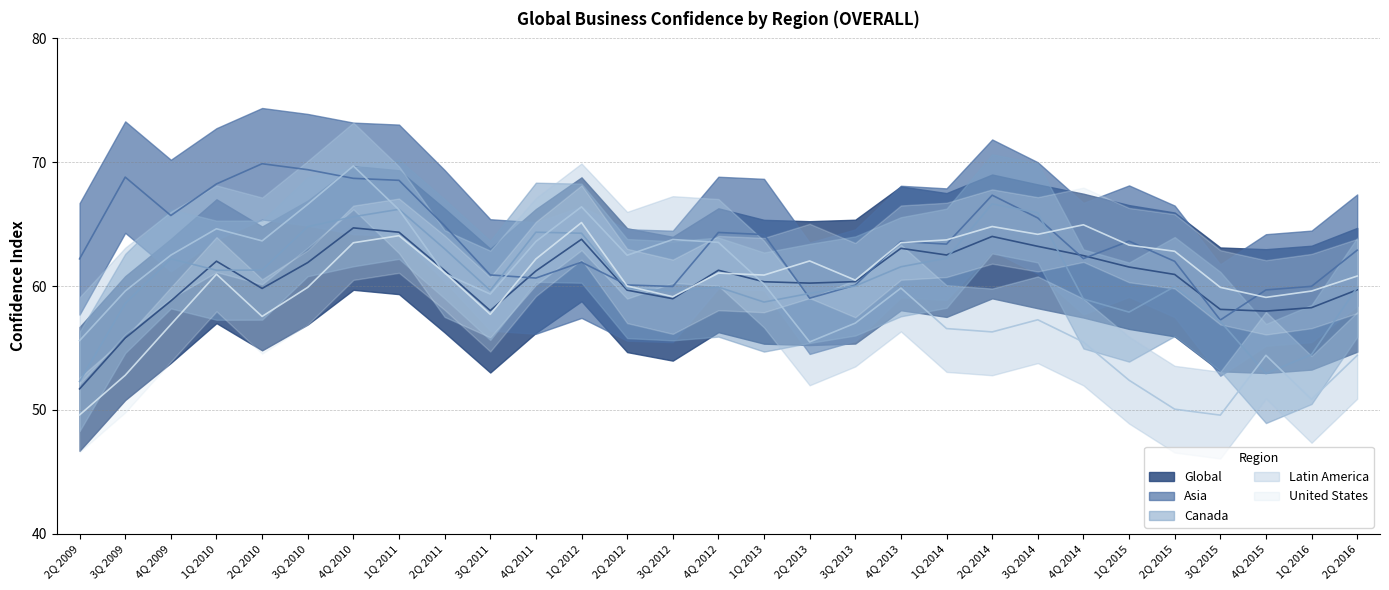

Where does the United States series first go above 60?

1Q 2010